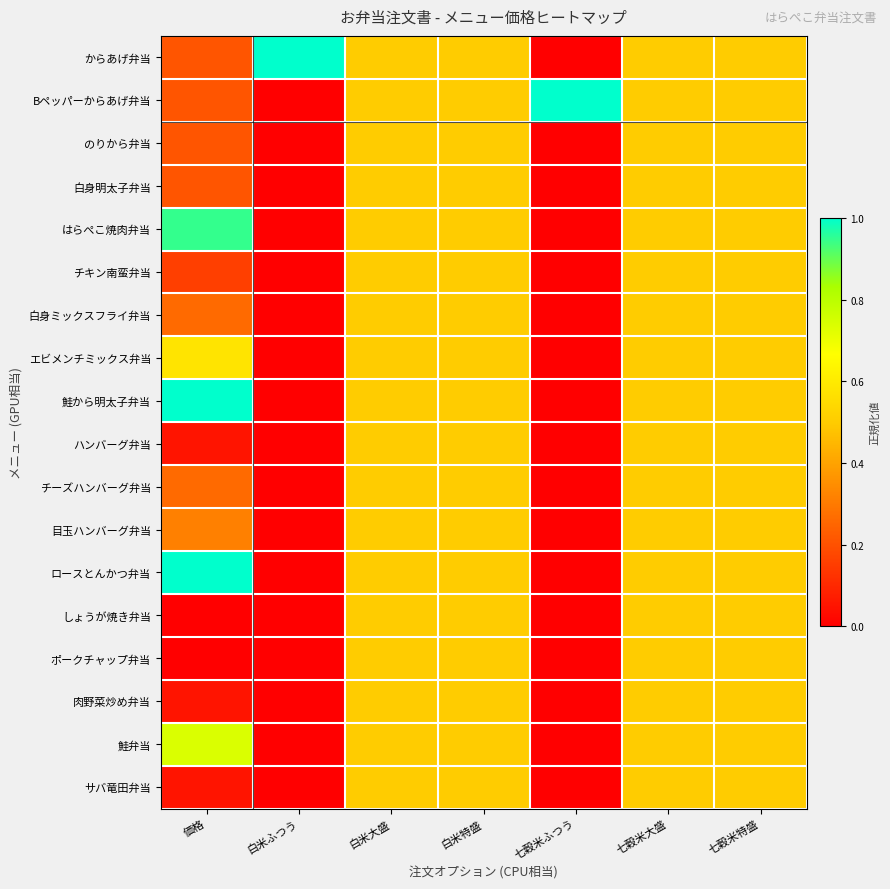

Count the number of data series in this chart.

18